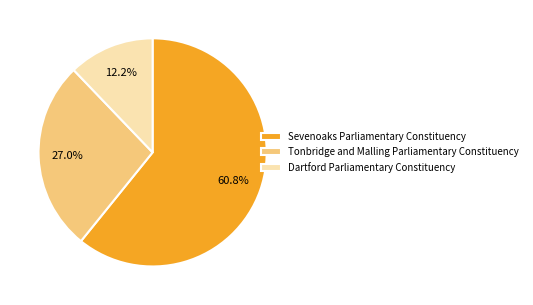

Which has a higher value, Dartford Parliamentary Constituency or Tonbridge and Malling Parliamentary Constituency?

Tonbridge and Malling Parliamentary Constituency